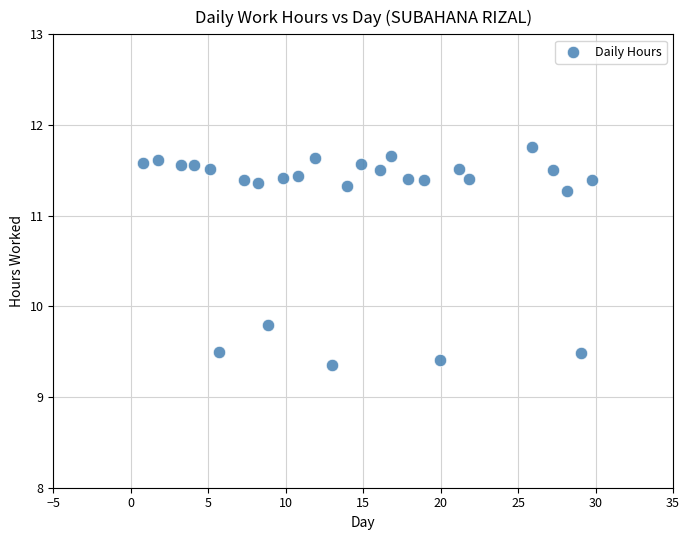

What is the range of X values (max minus min)?

29.0